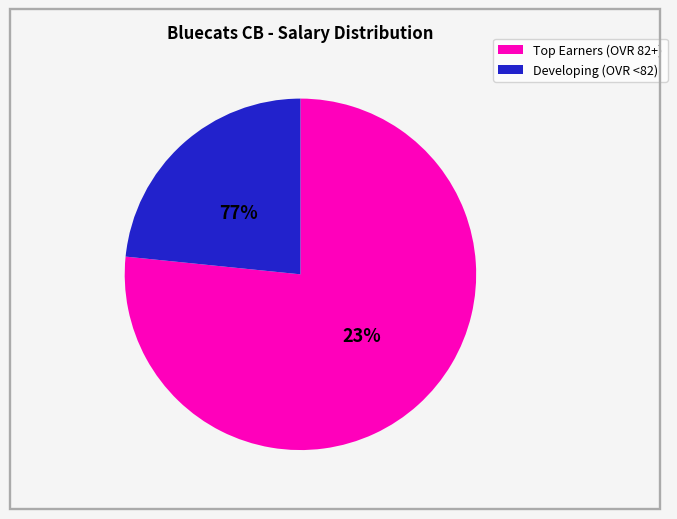

Does Randy account for over 50% of the chart?

No